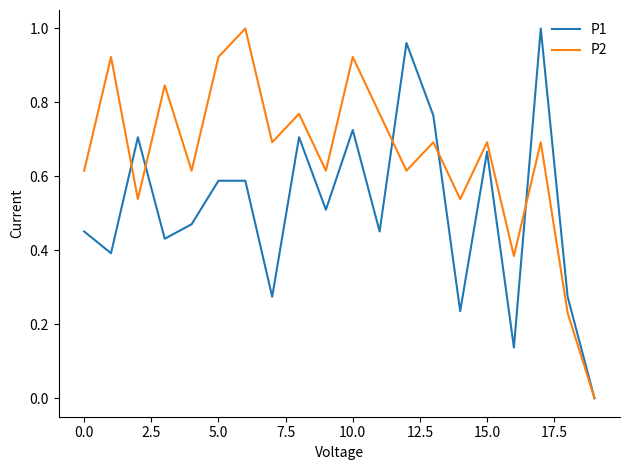

Which series has the largest total across all categories?

P2